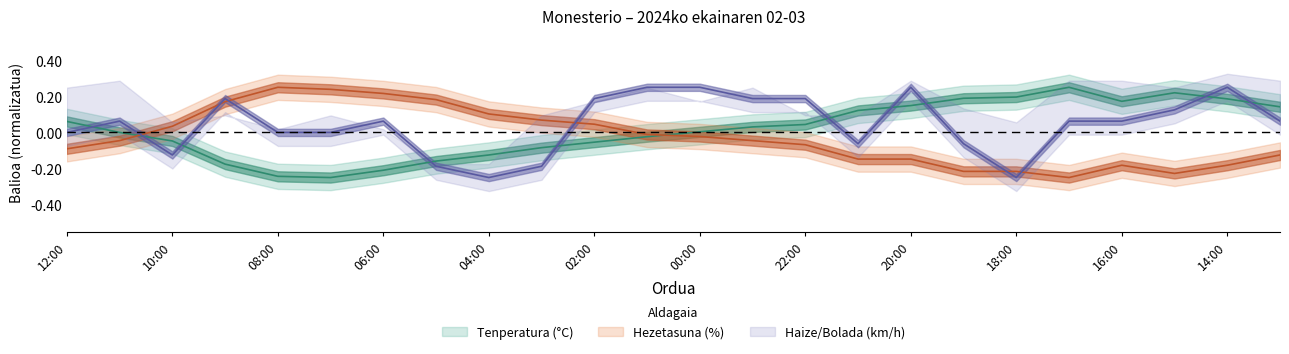

At which category does Hezetasuna (%) reach its first local peak?

08:00